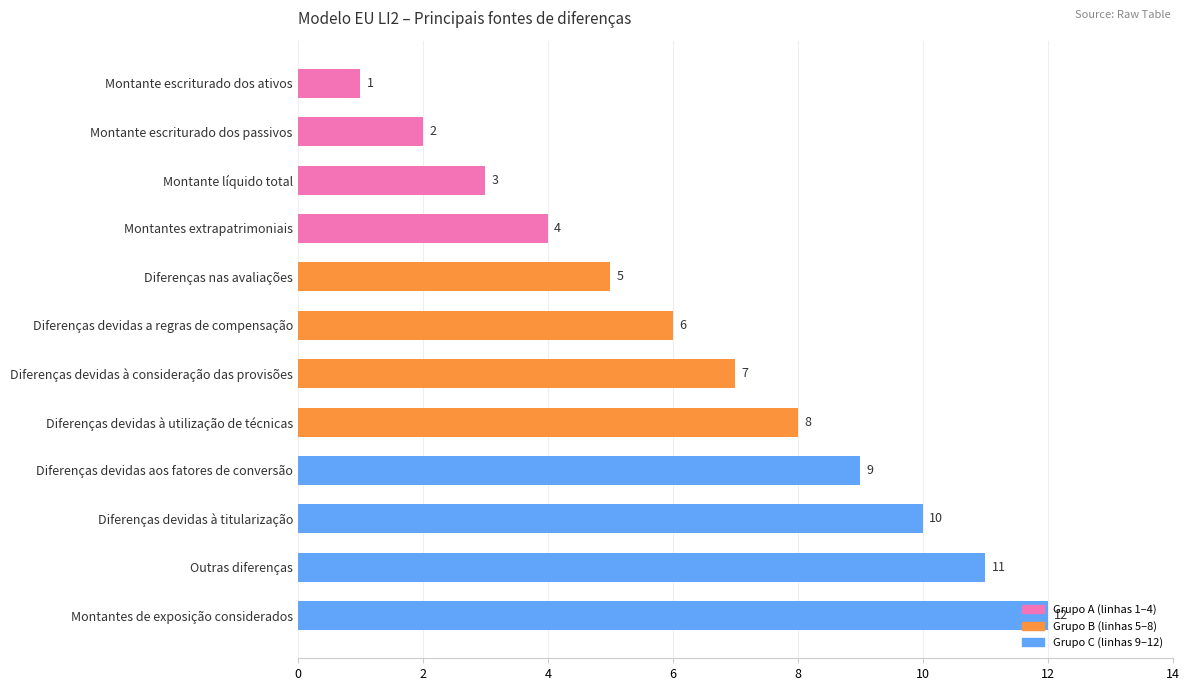

What is the label of the 1st bar from the top?

Montante escriturado dos ativos